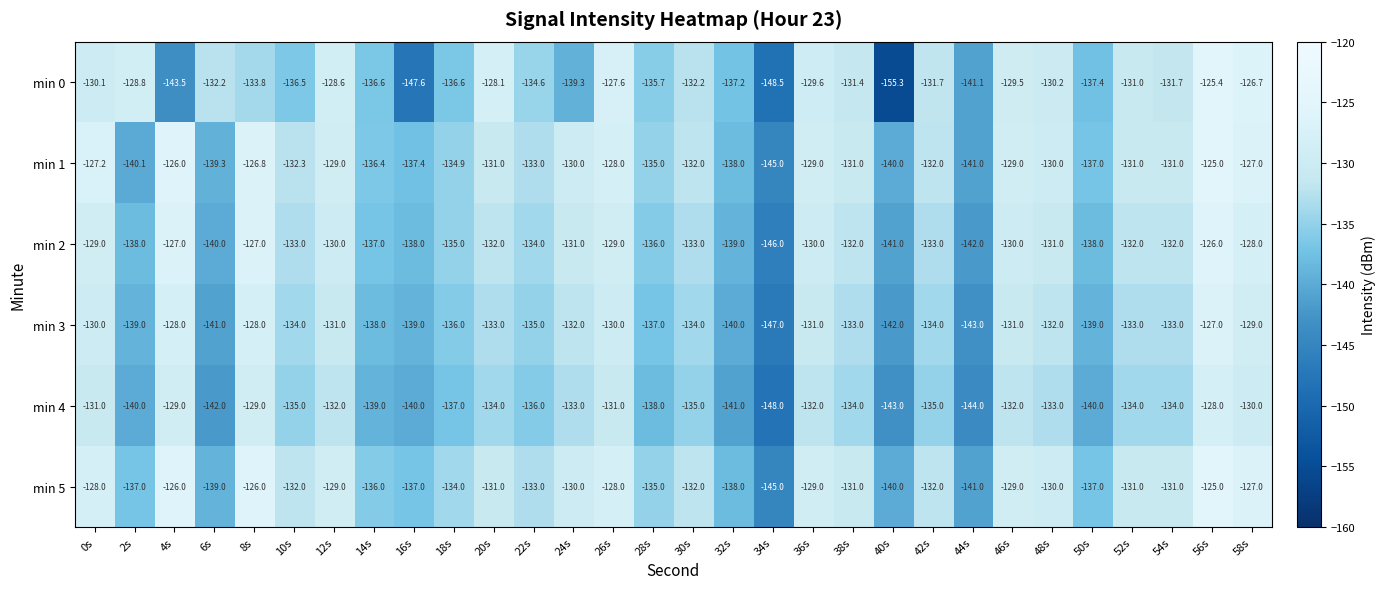

What is the total value across all series at 56s?

-756.4